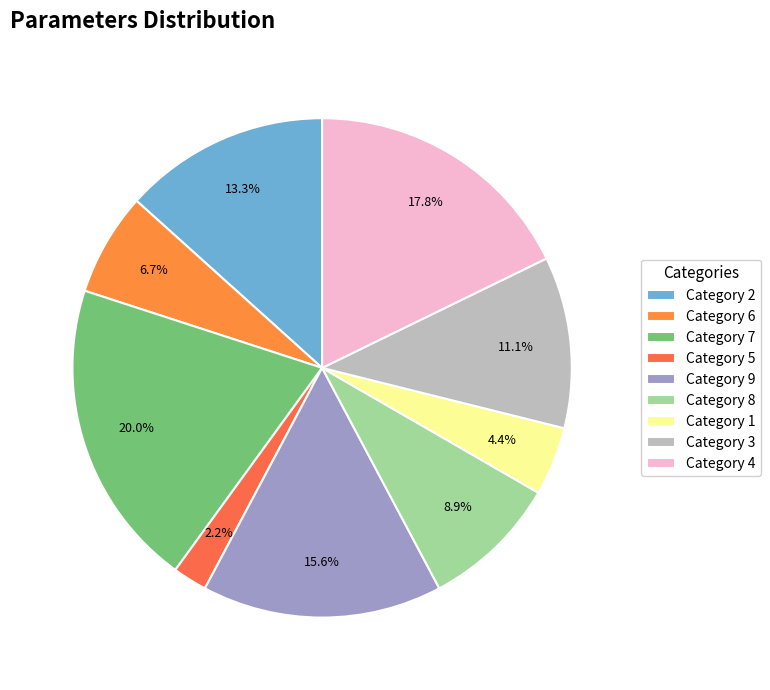

Is there a majority slice in this chart?

No